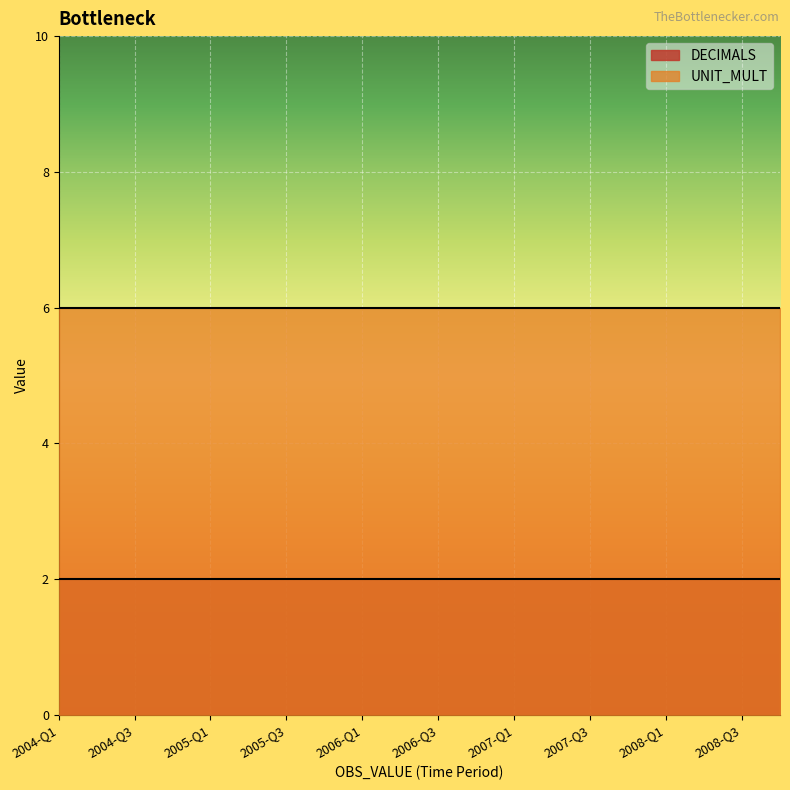

Reading left to right, list all the values displayed in this chart.

DECIMALS: 2	2	2	2	2	2	2	2	2	2	2	2	2	2	2	2	2	2	2	2
UNIT_MULT: 6	6	6	6	6	6	6	6	6	6	6	6	6	6	6	6	6	6	6	6